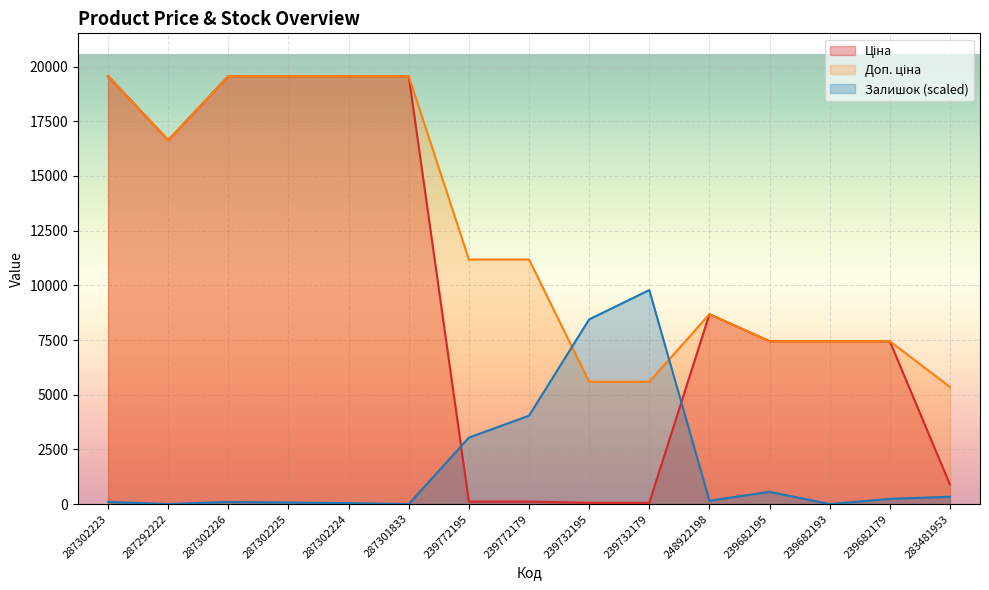

Which category has the lowest value in the Доп. ціна series?

283481953